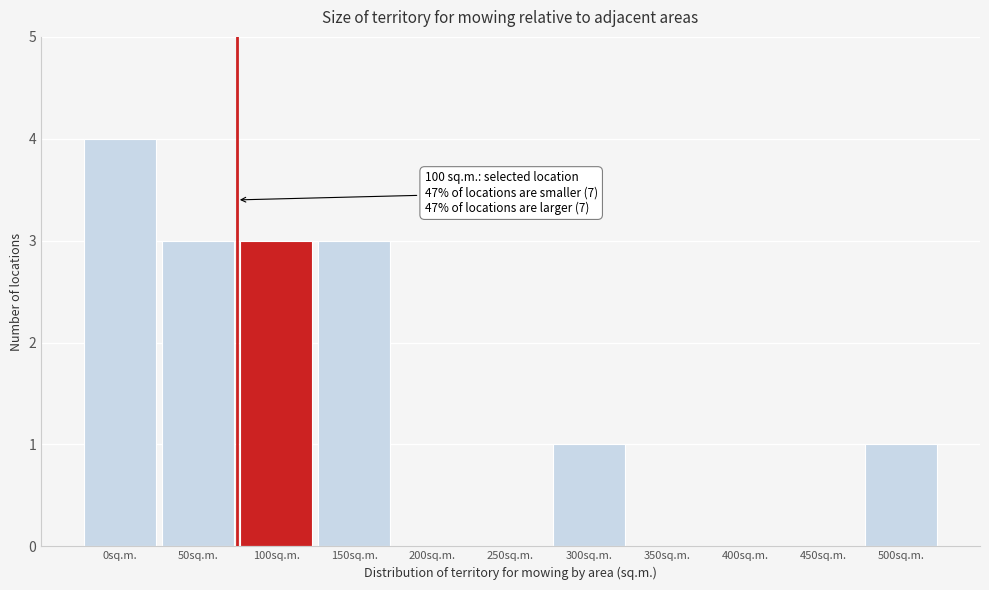

Reading left to right, transcribe all the data shown in this chart.

0sq.m.=4	50sq.m.=3	100sq.m.=3	150sq.m.=3	200sq.m.=0	250sq.m.=0	300sq.m.=1	350sq.m.=0	400sq.m.=0	450sq.m.=0	500sq.m.=1